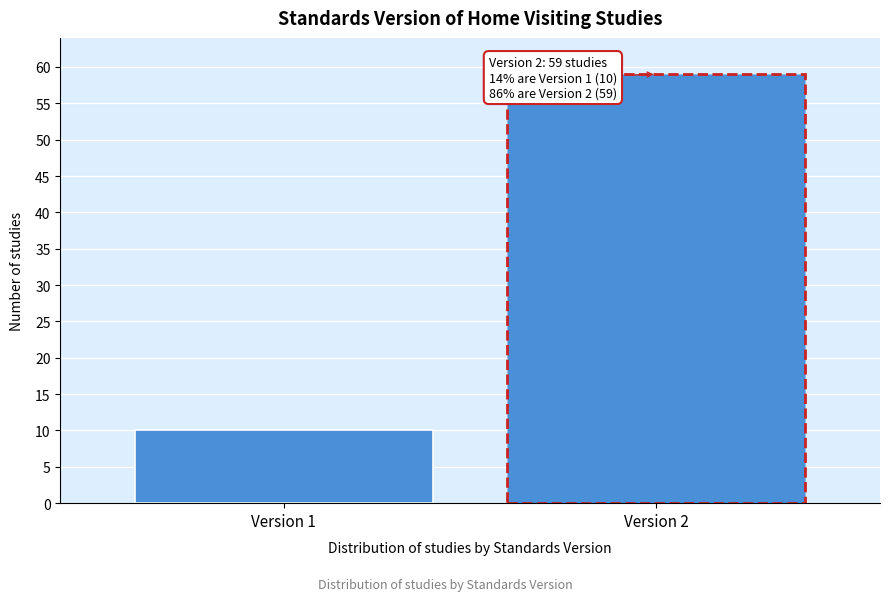

Reading left to right, extract all data points from this chart.

Version 1=10	Version 2=59